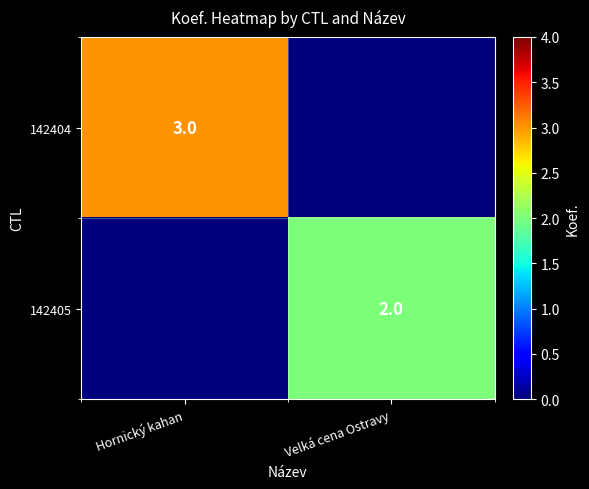

Is it true that 142404 equals 5 at Hornický kahan?

False